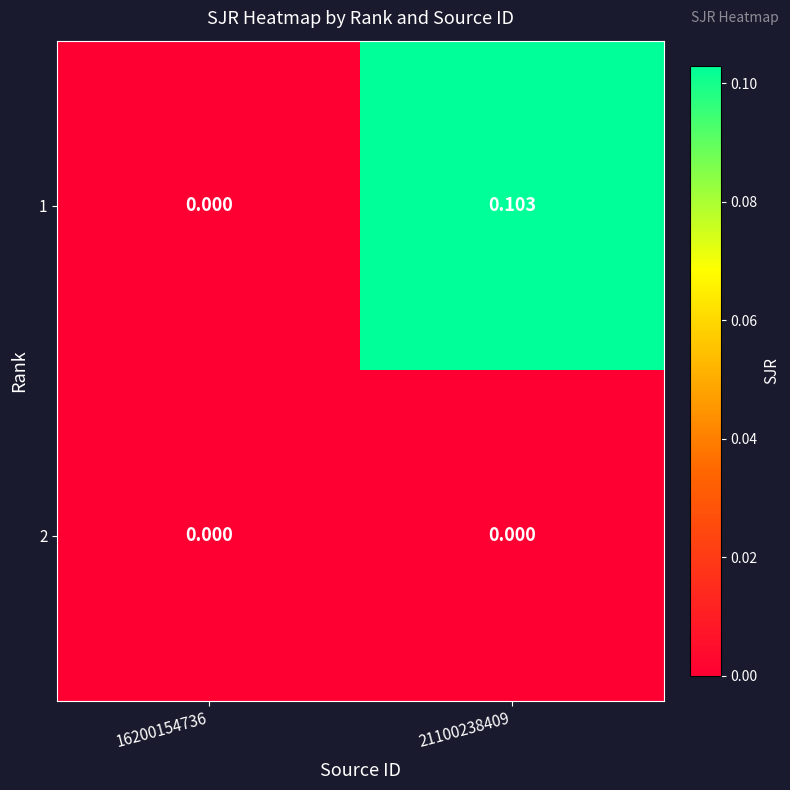

Is the value of 2 at 16200154736 greater than the value of 1 at 21100238409?

No